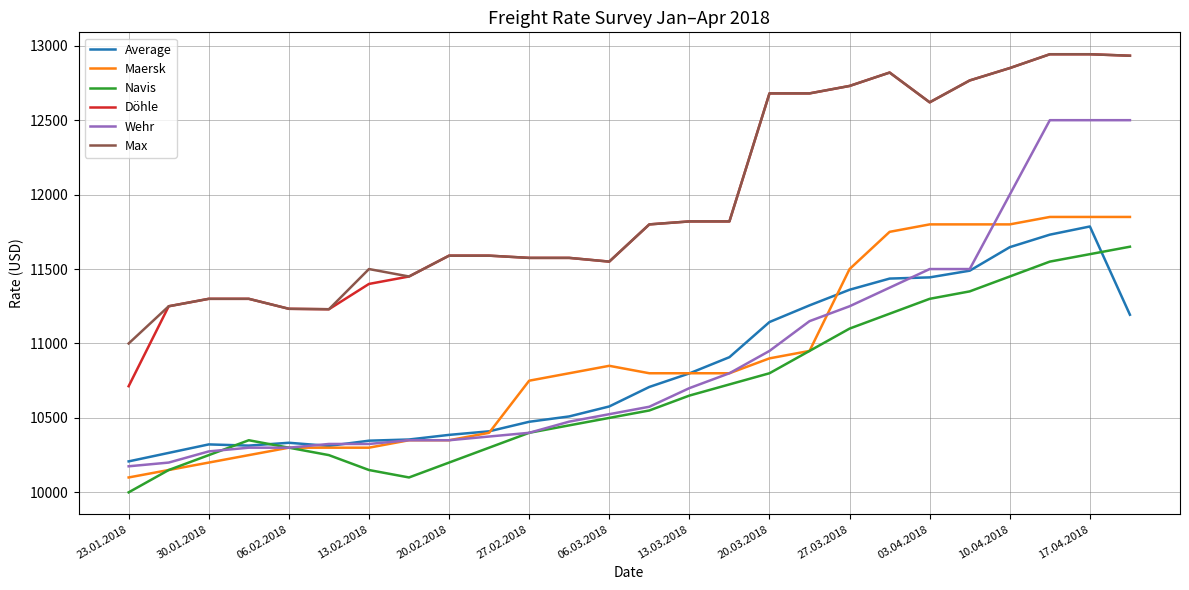

What is the minimum value for Navis?

10000